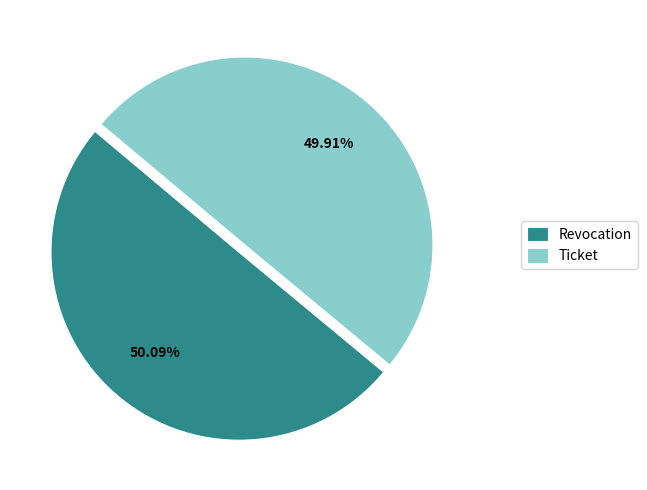

Approximately how many times larger is the value at Ticket compared to Revocation?

1.0